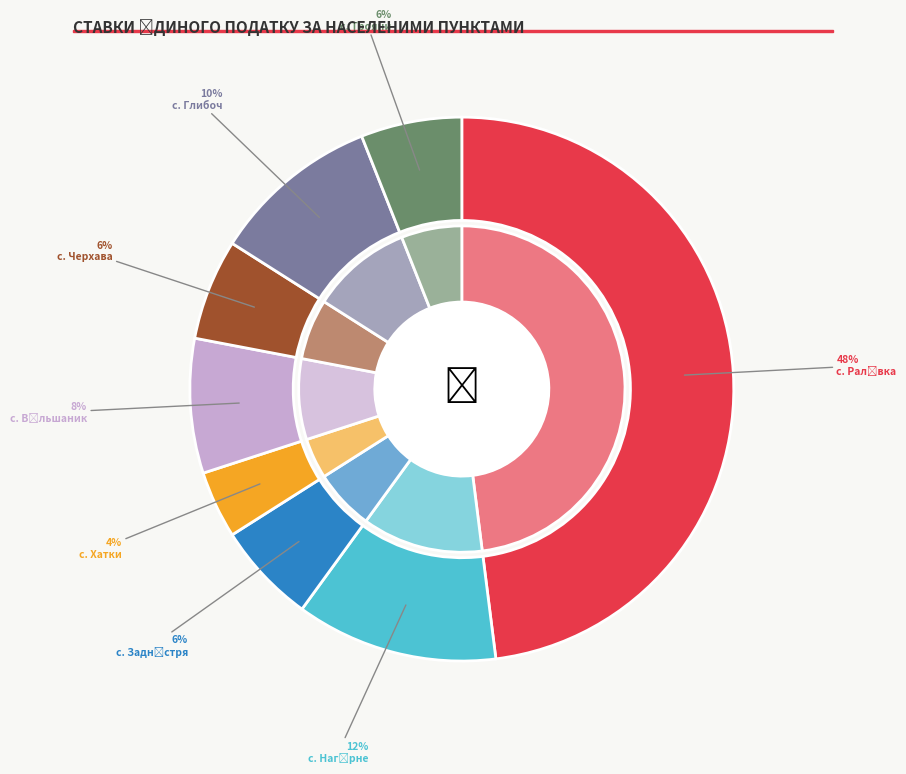

Which slice is the smallest?

с. Хатки